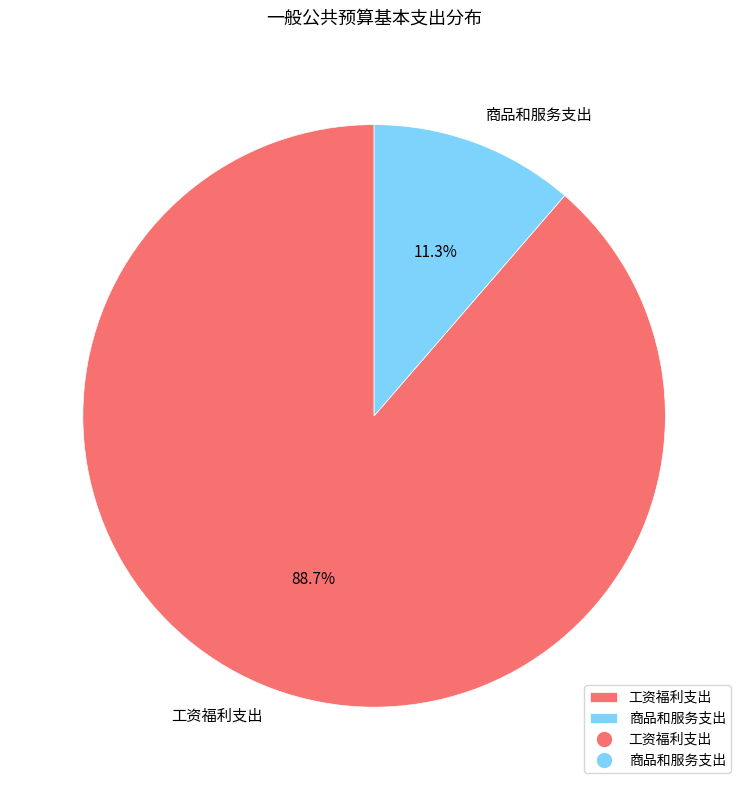

What is the smallest slice in the pie chart?

商品和服务支出